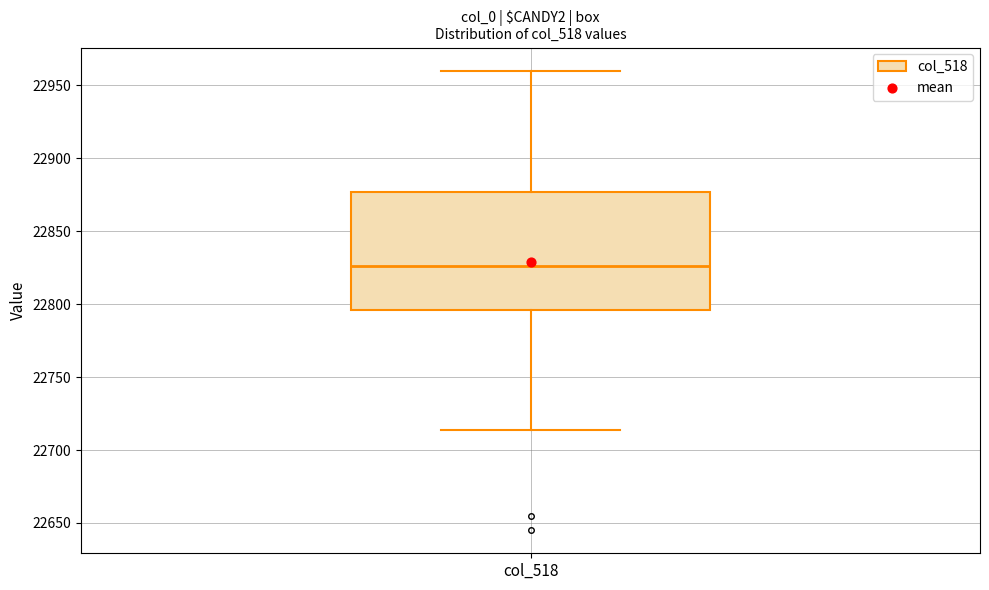

Transcribe this box plot: give where the median line is, the range the box spans, and where the two whiskers end, as read against the y-axis. The values are not printed on the chart, so give them approximately, as read against the axis.

median 22825, box 22795 to 22875, whiskers 22715 to 22960